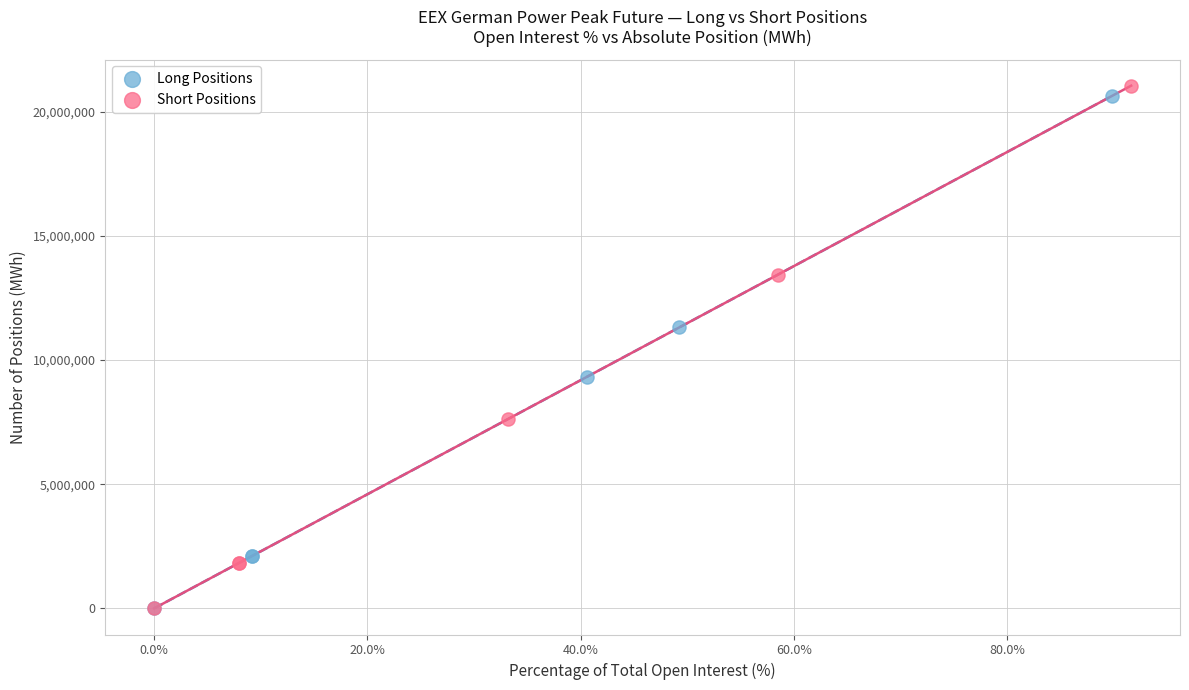

Which series has the largest Y range (max minus min)?

Short Positions